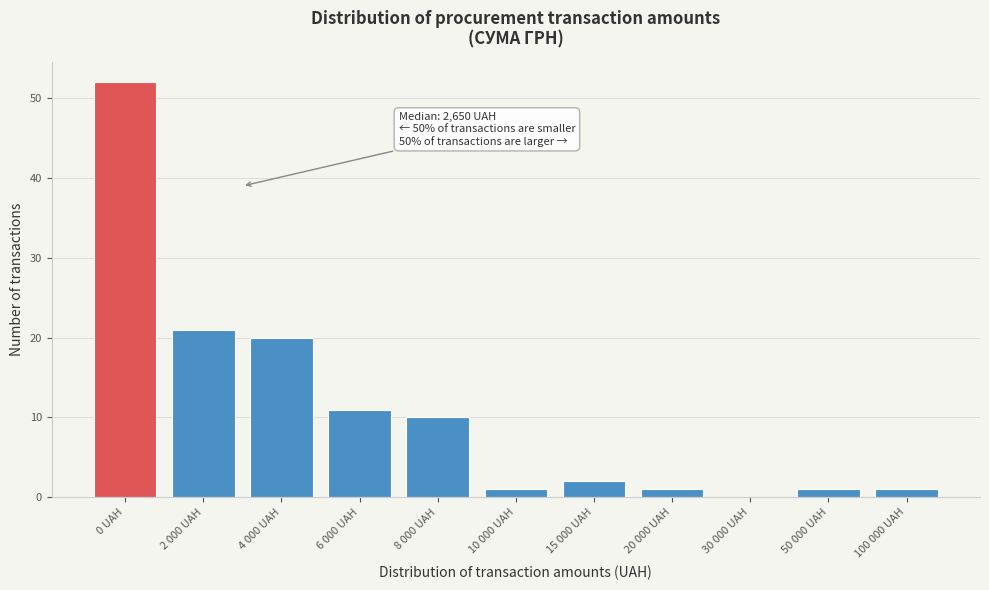

Reading left to right, list all the values displayed in this chart.

0 UAH=52	2 000 UAH=21	4 000 UAH=20	6 000 UAH=11	8 000 UAH=10	10 000 UAH=1	15 000 UAH=2	20 000 UAH=1	30 000 UAH=0	50 000 UAH=1	100 000 UAH=1